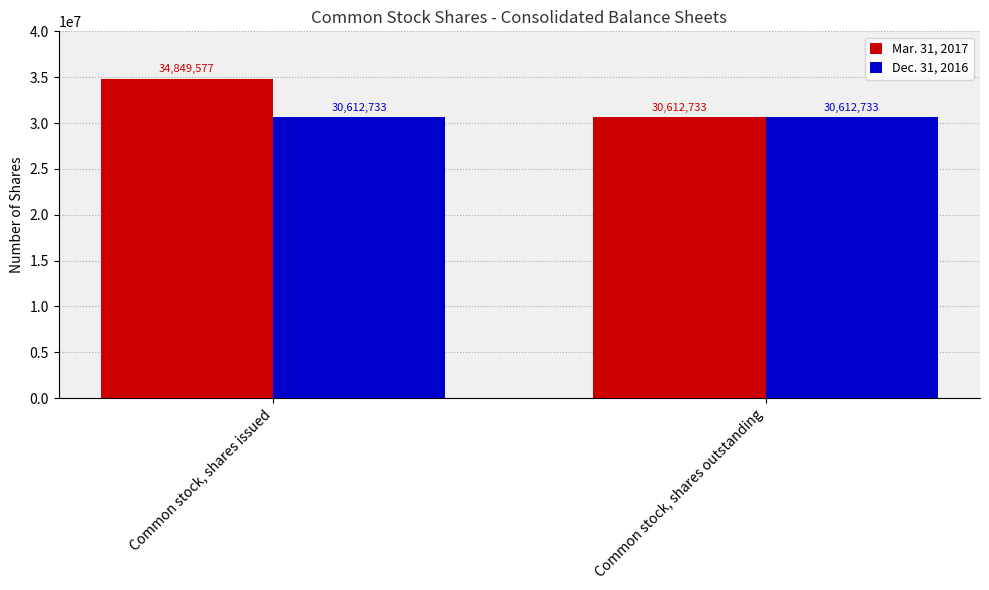

List the labels in order of Mar. 31, 2017 value, smallest first.

Common stock, shares outstanding, Common stock, shares issued